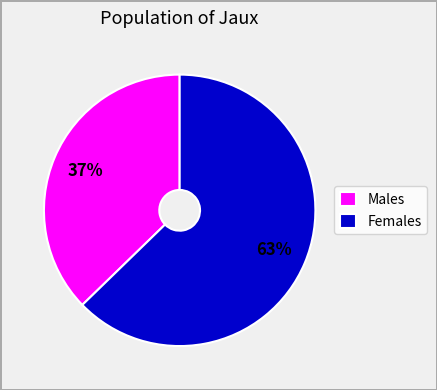

Combined, do Females and Males account for over 50%?

Yes